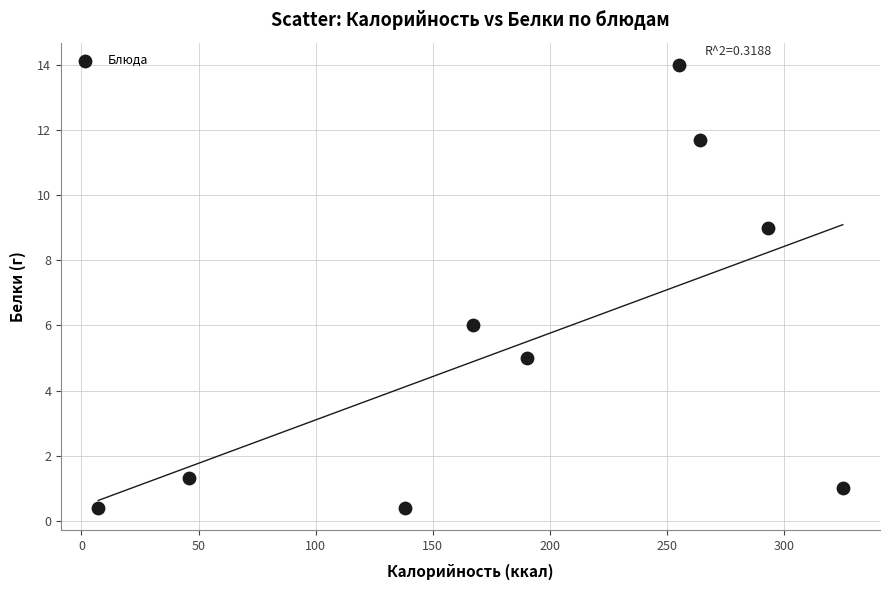

What is the average X value?

187.2